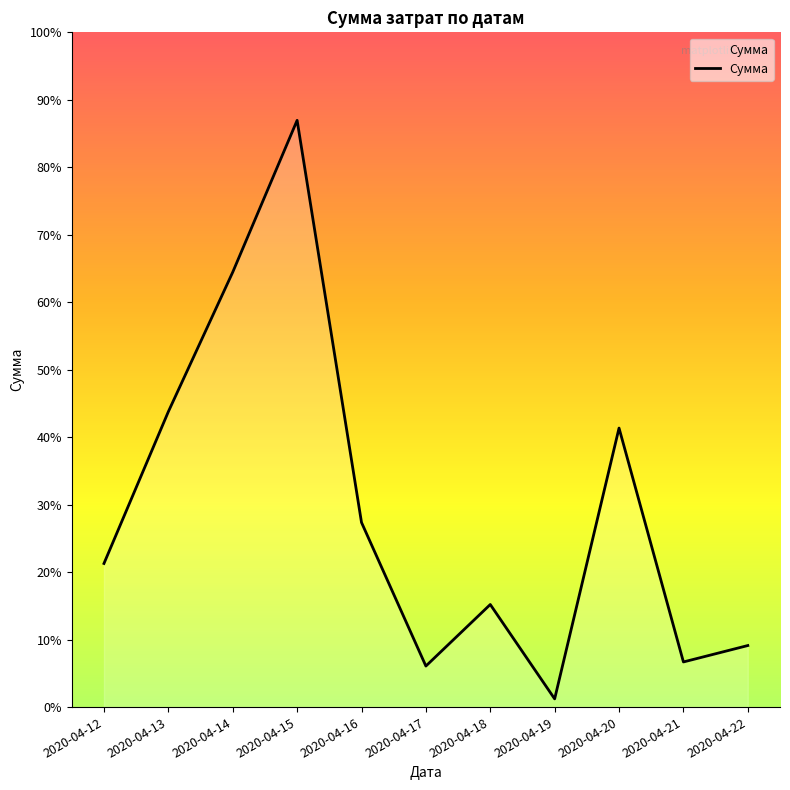

Reading right to left, what are all the values shown in this chart?

2020-04-22=1500	2020-04-21=1100	2020-04-20=6800	2020-04-19=200	2020-04-18=2500	2020-04-17=1000	2020-04-16=4500	2020-04-15=14300	2020-04-14=10600	2020-04-13=7200	2020-04-12=3500